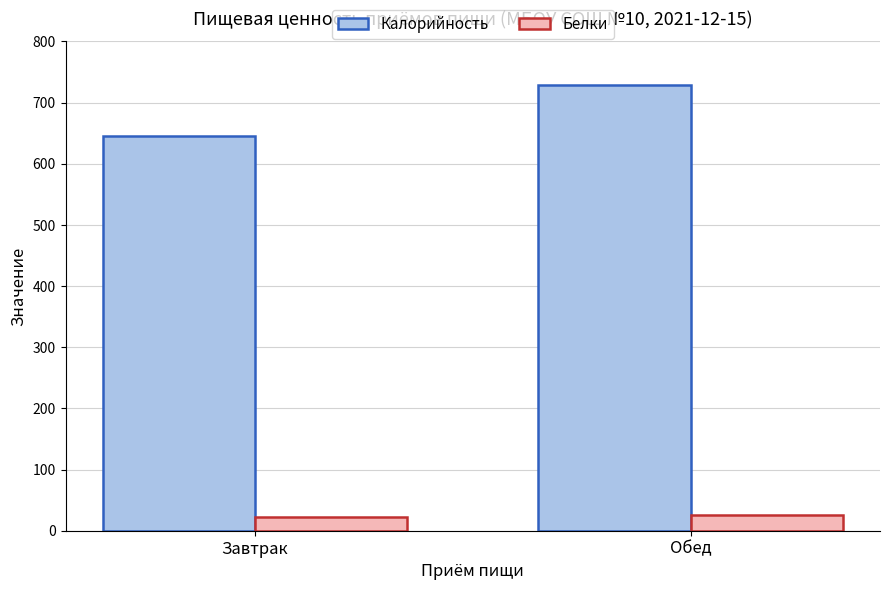

What is the sum of all Калорийность values?

1373.8